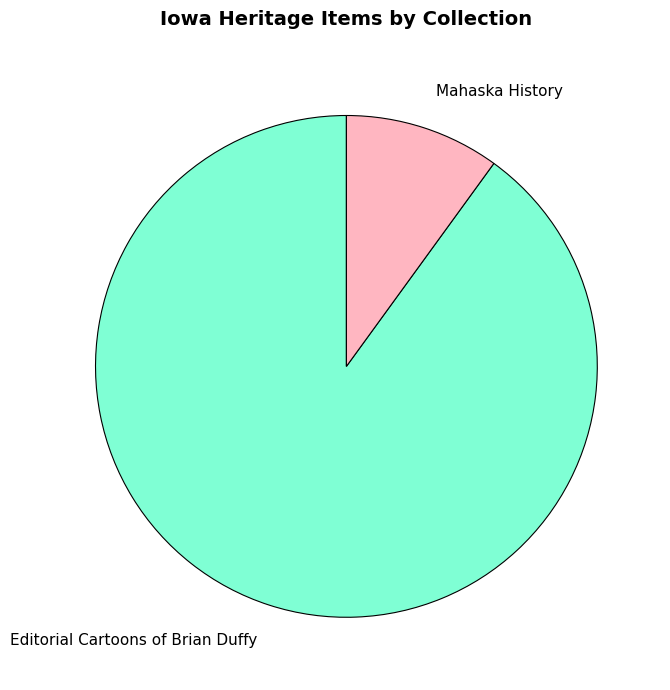

Which category has the smallest portion of the pie?

Mahaska History